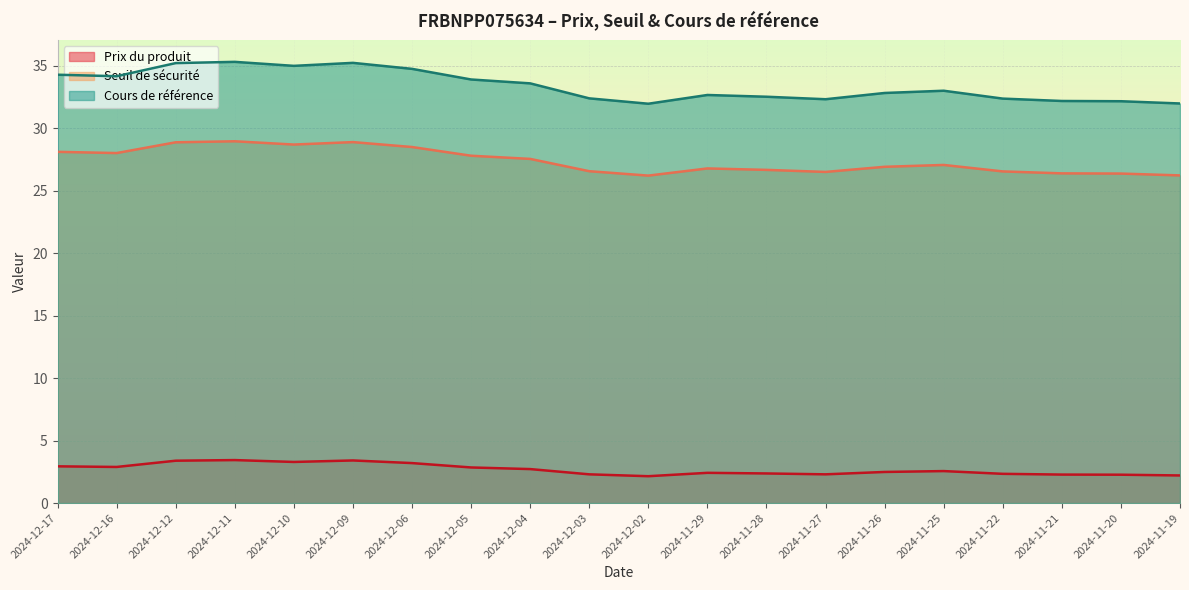

At how many categories does at least one series exceed 25?

20